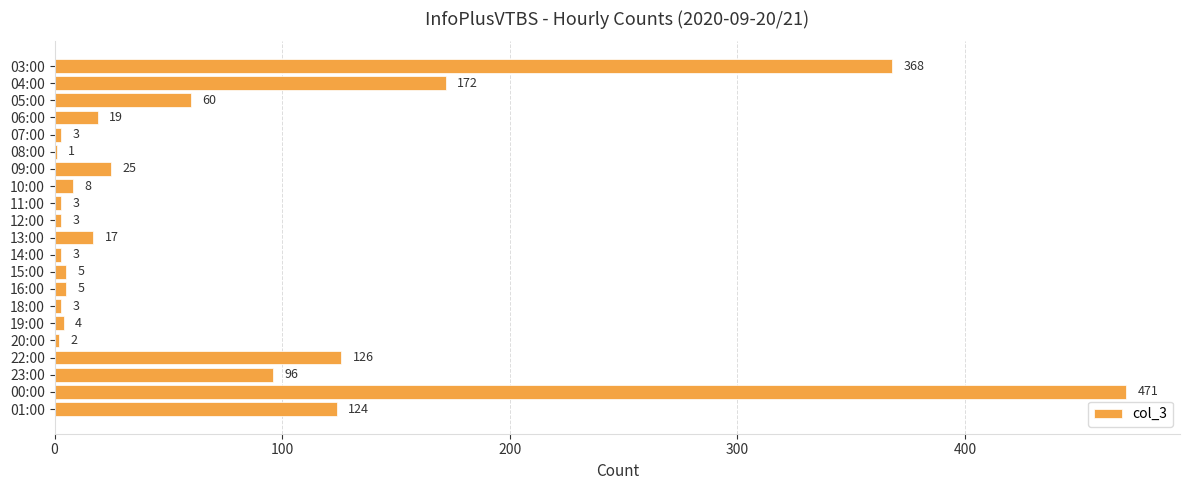

The value at 23:00 is 96. True or false?

True